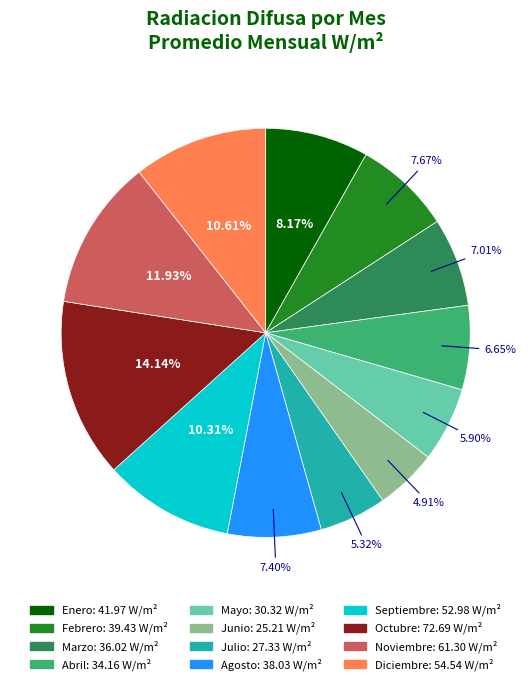

Count the number of slices in the pie.

12